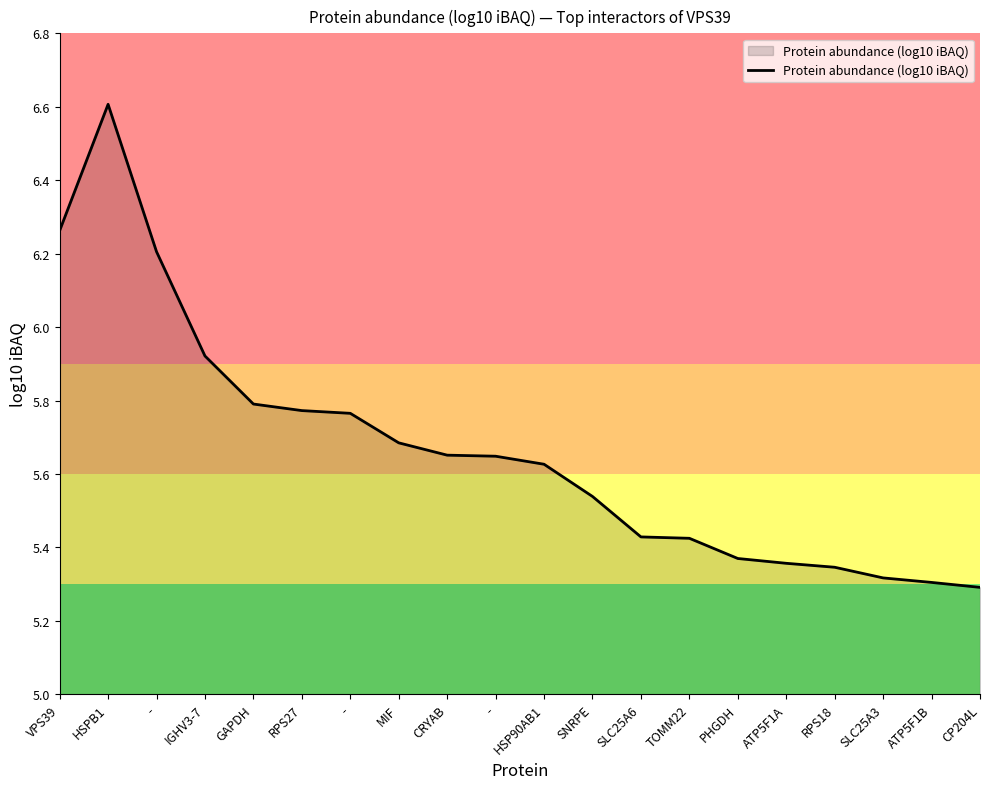

How many lines are shown in the chart?

1